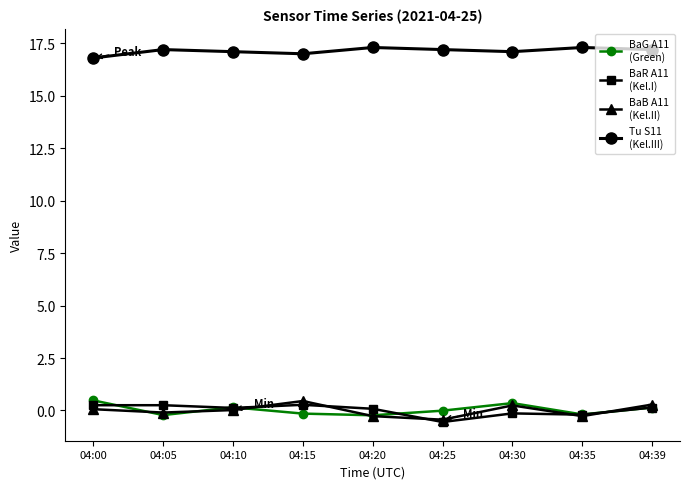

What is the maximum value shown in the chart?

17.3